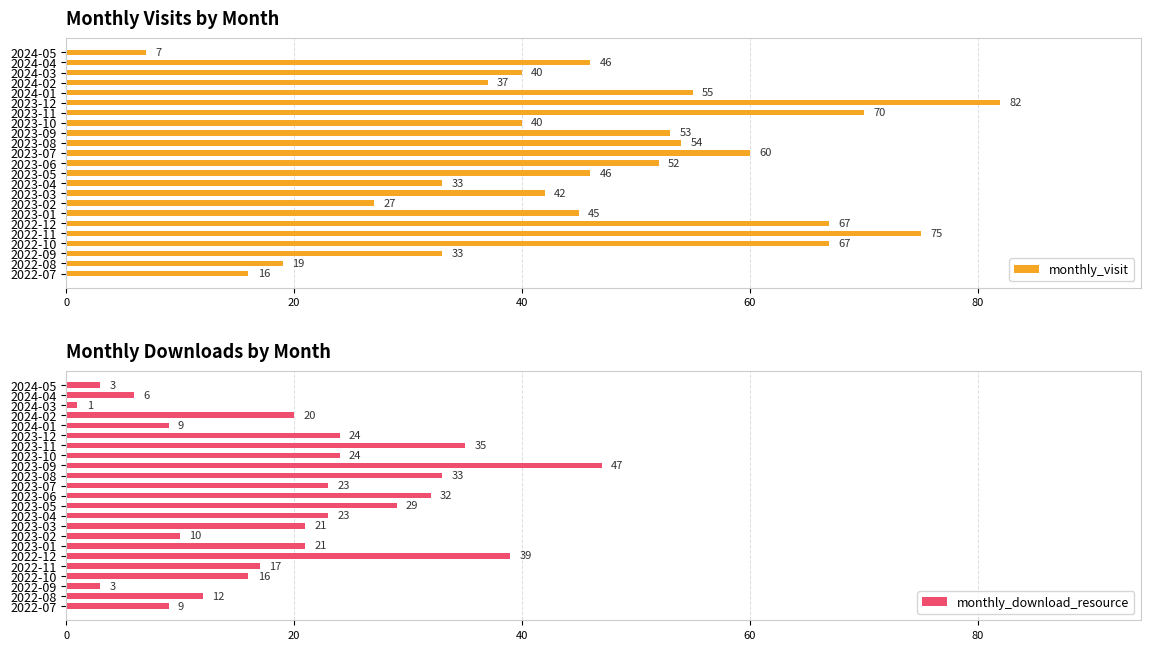

Reading left to right, transcribe all the data shown in this chart.

monthly_visit: 16	19	33	67	75	67	45	27	42	33	46	52	60	54	53	40	70	82	55	37	40	46	7
monthly_download_resource: 9	12	3	16	17	39	21	10	21	23	29	32	23	33	47	24	35	24	9	20	1	6	3